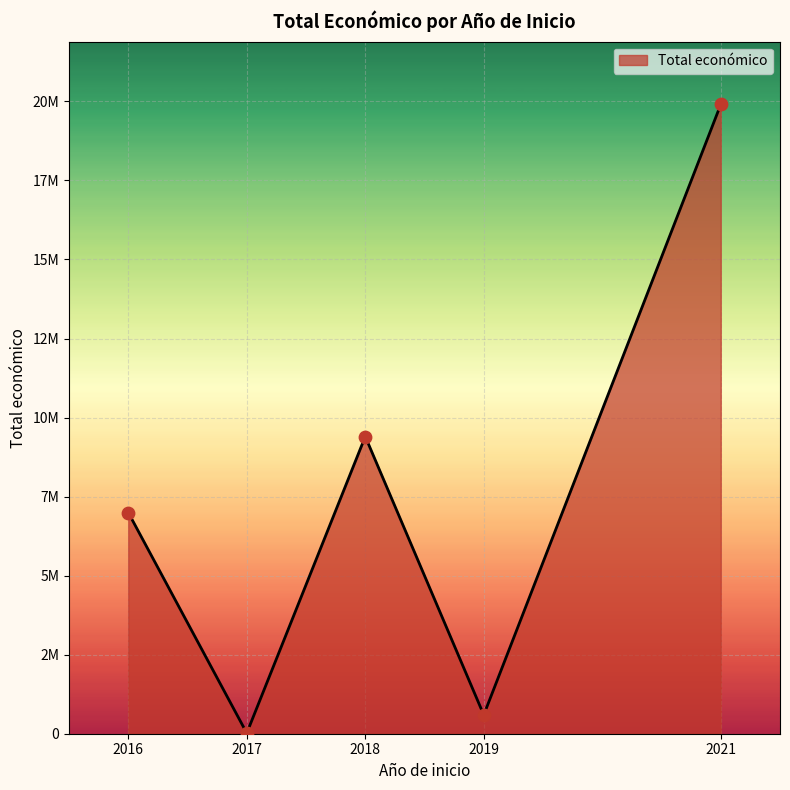

What is the change in value from 2016 to 2017?

-6992082